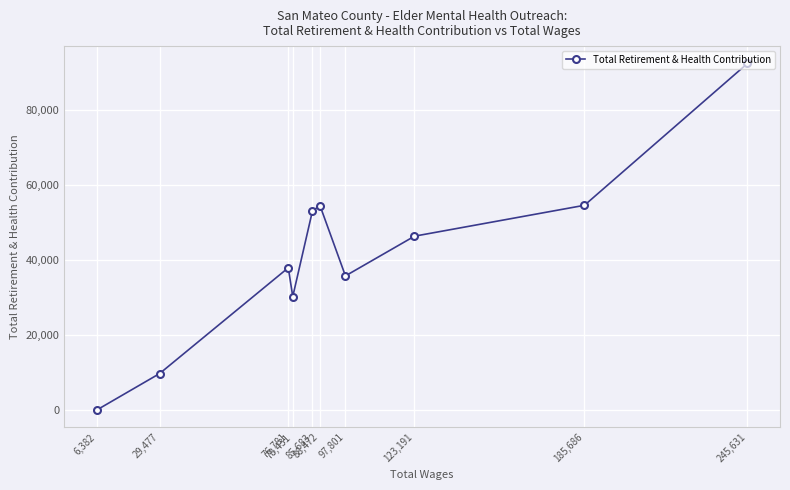

What is the maximum value shown in the chart?

92377